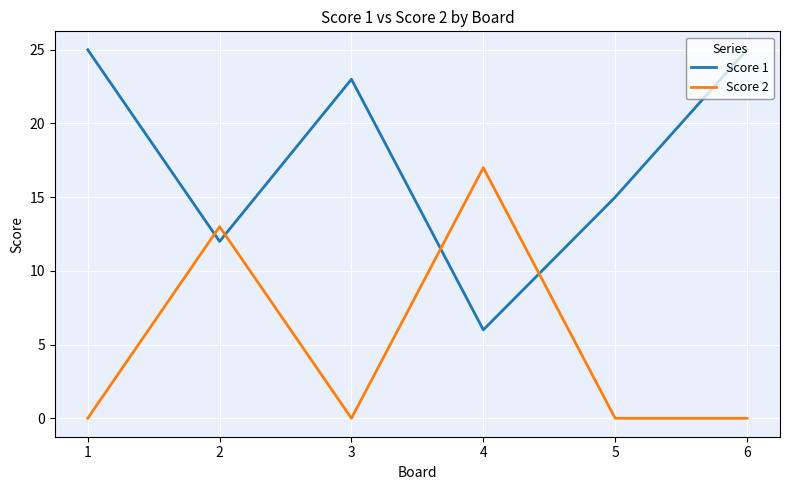

Rank the series at 5 from highest to lowest value.

Score 1, Score 2